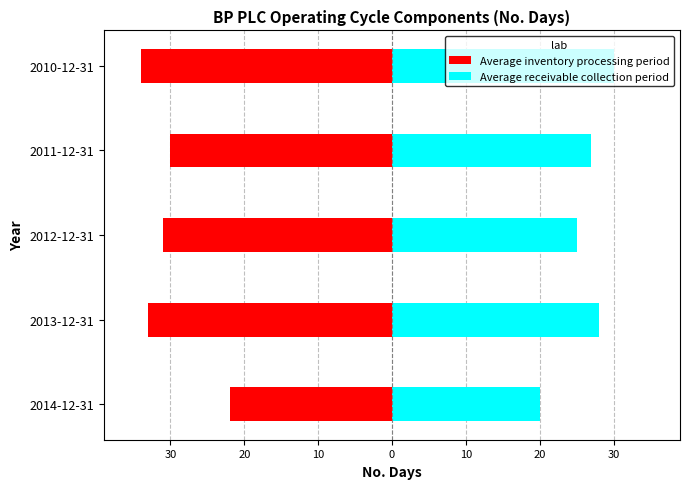

What are all the series names shown in the legend?

Average inventory processing period, Average receivable collection period